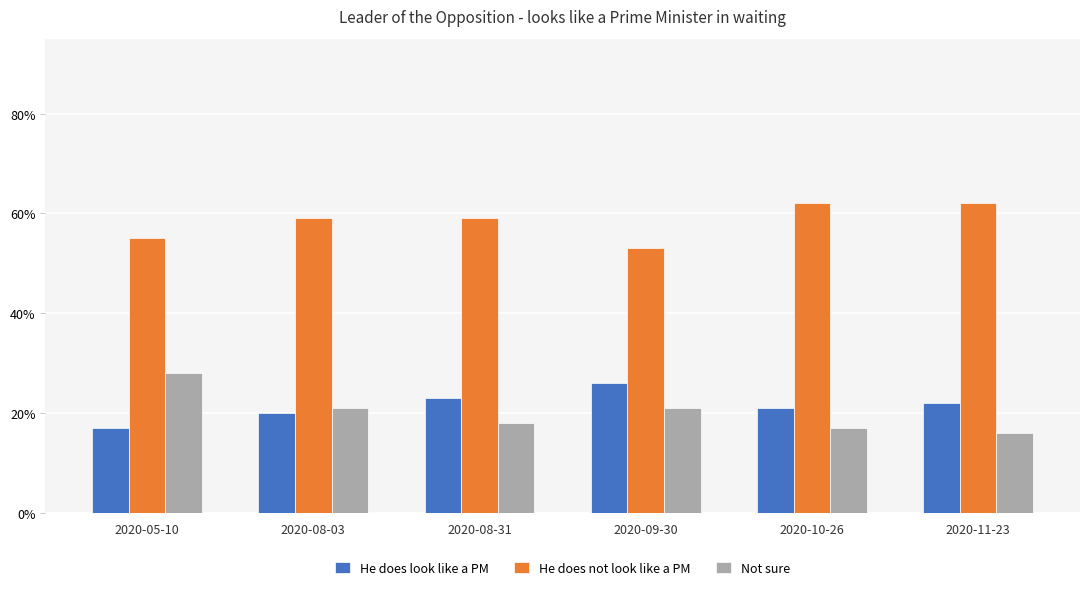

What are all the series names shown in the legend?

He does look like a PM, He does not look like a PM, Not sure